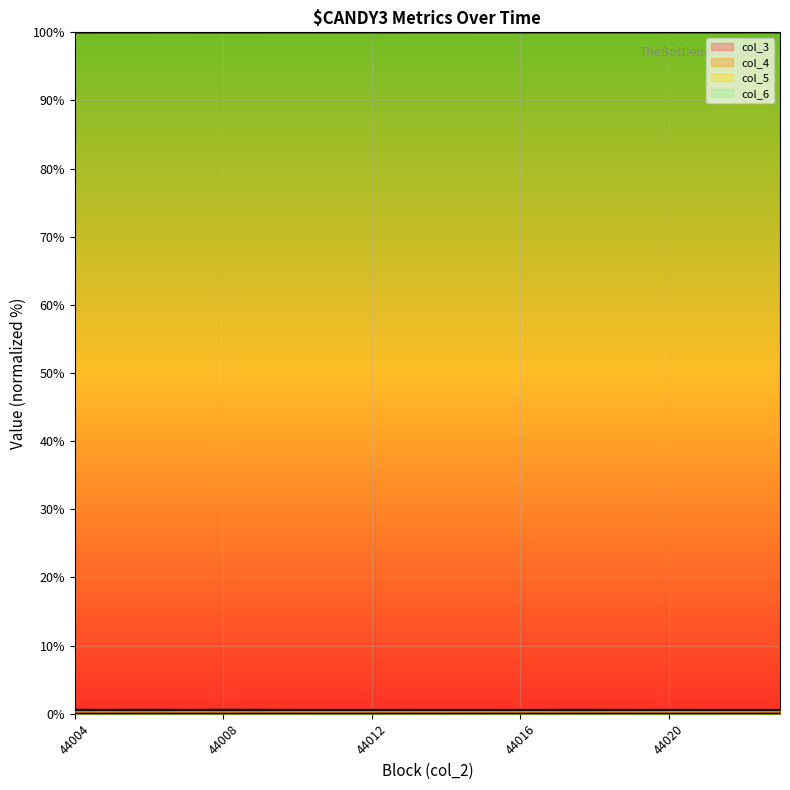

Count the col_5 values in the range 0 to 1.

20